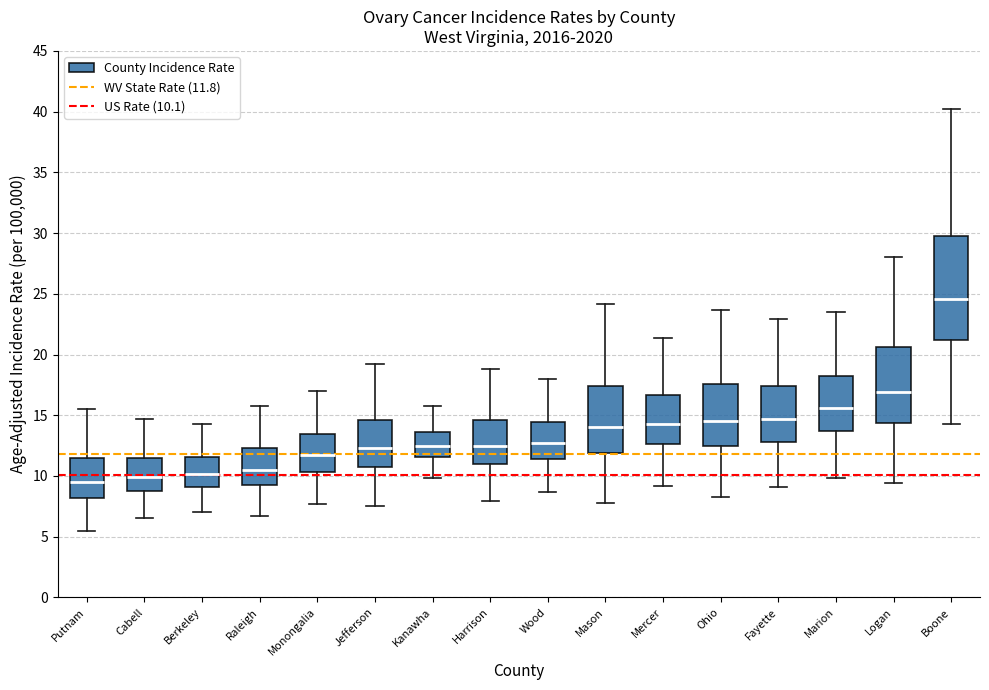

Comparing the boxes themselves (not the whiskers), which one is the tallest?

Boone